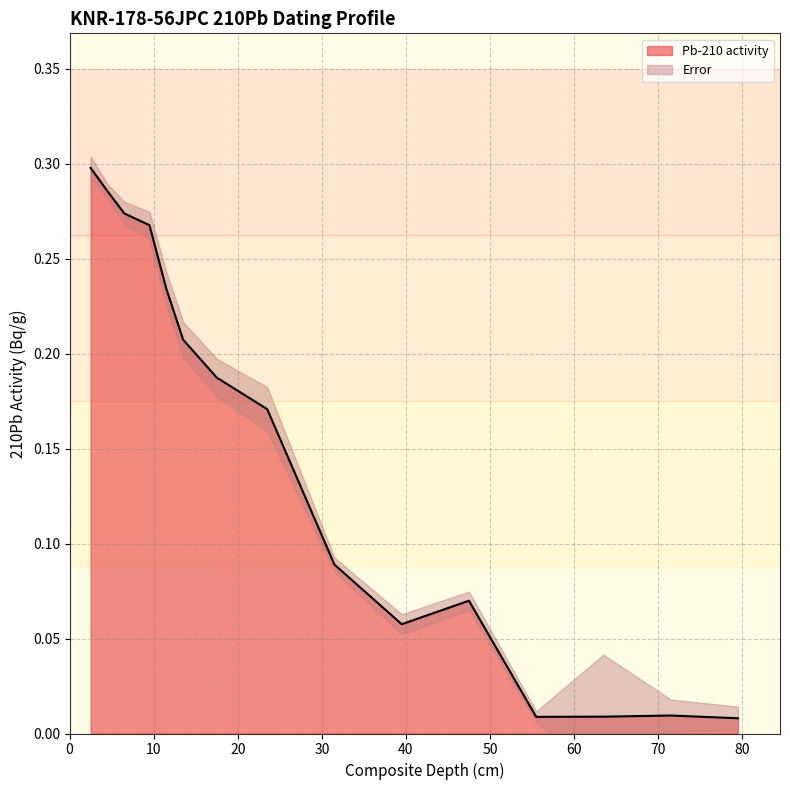

Where is the data nearest to the value 0?

79.5